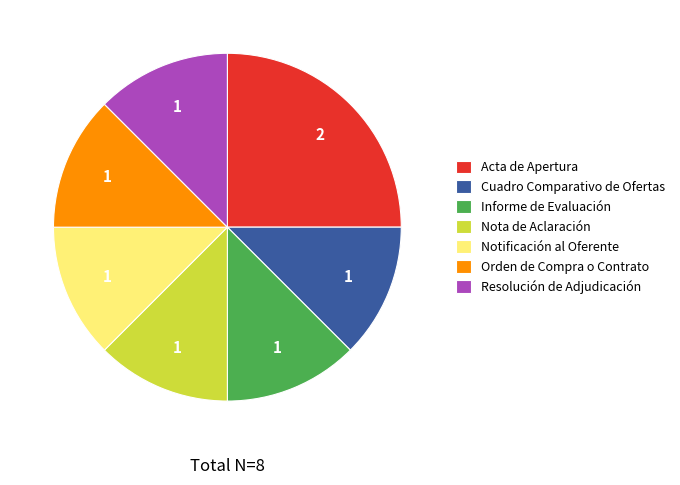

The Orden de Compra o Contrato slice represents 1% of the pie. True or false?

False